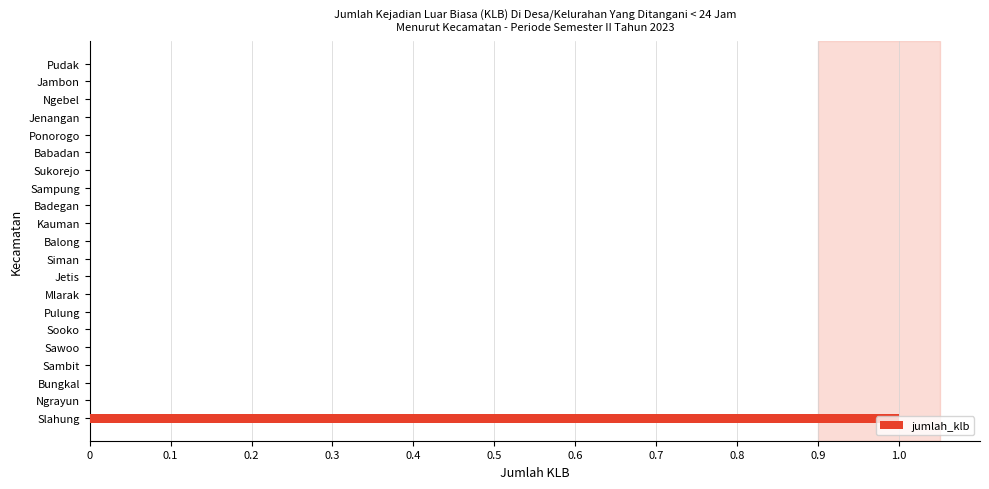

Between Ponorogo and Slahung, which is larger?

Slahung